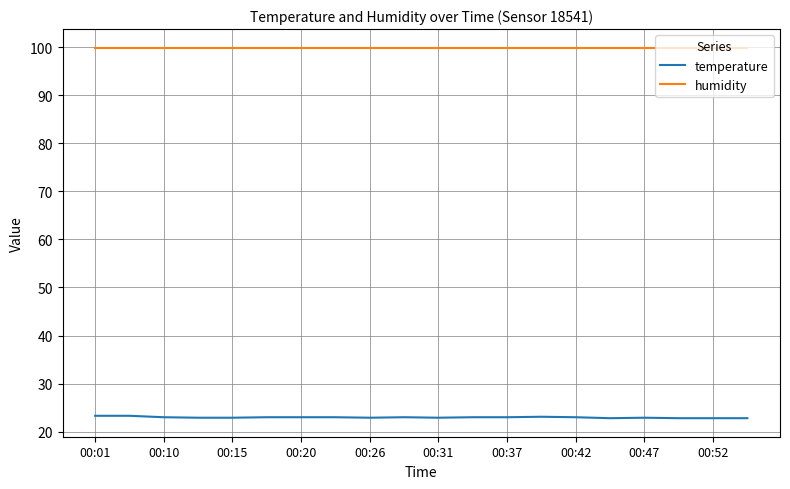

Which series has the widest spread of values?

temperature